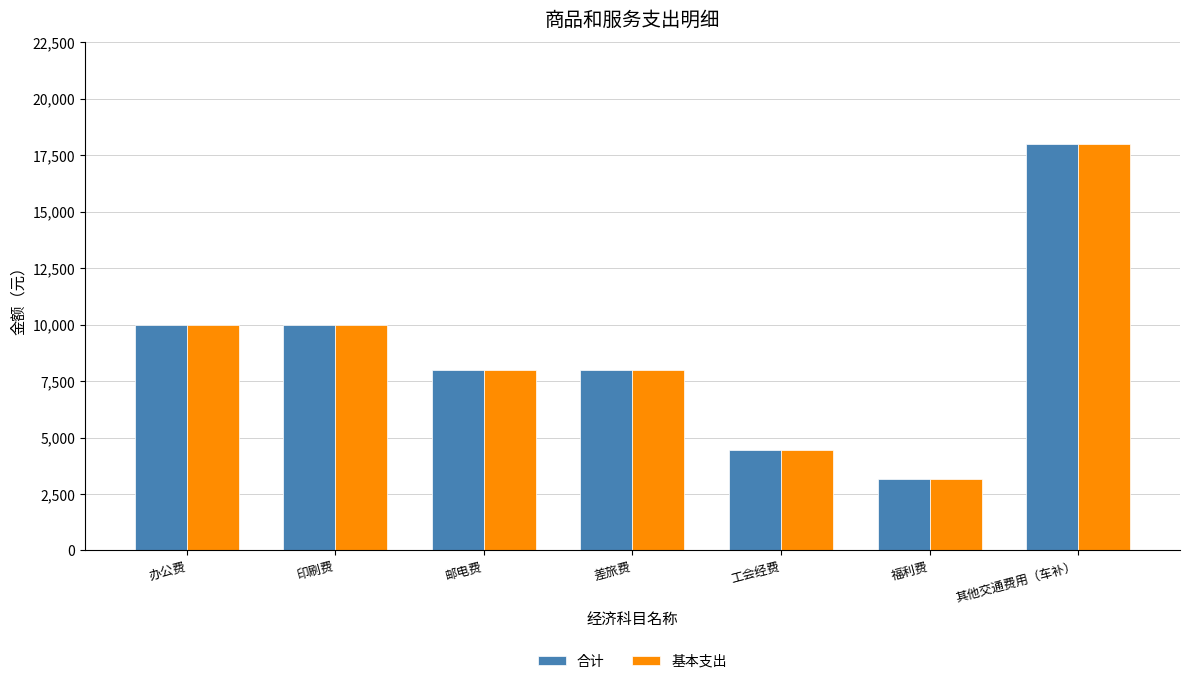

How many distinct data groups are displayed?

2